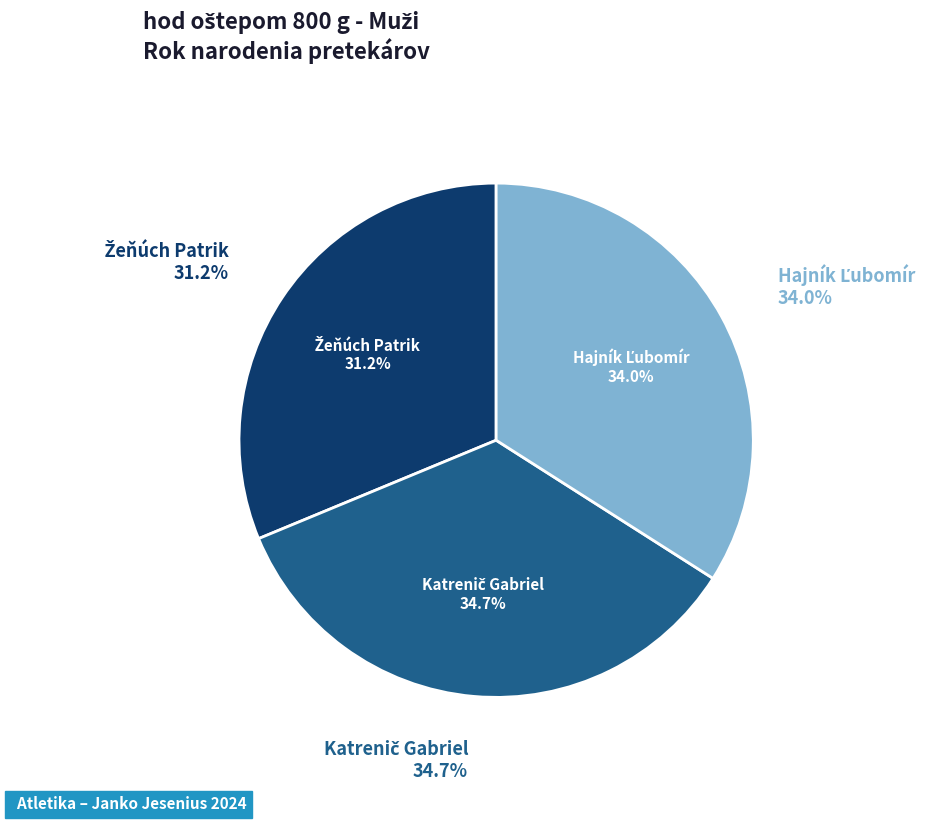

Is it true that Žeňúch Patrik is 61% of the pie?

False